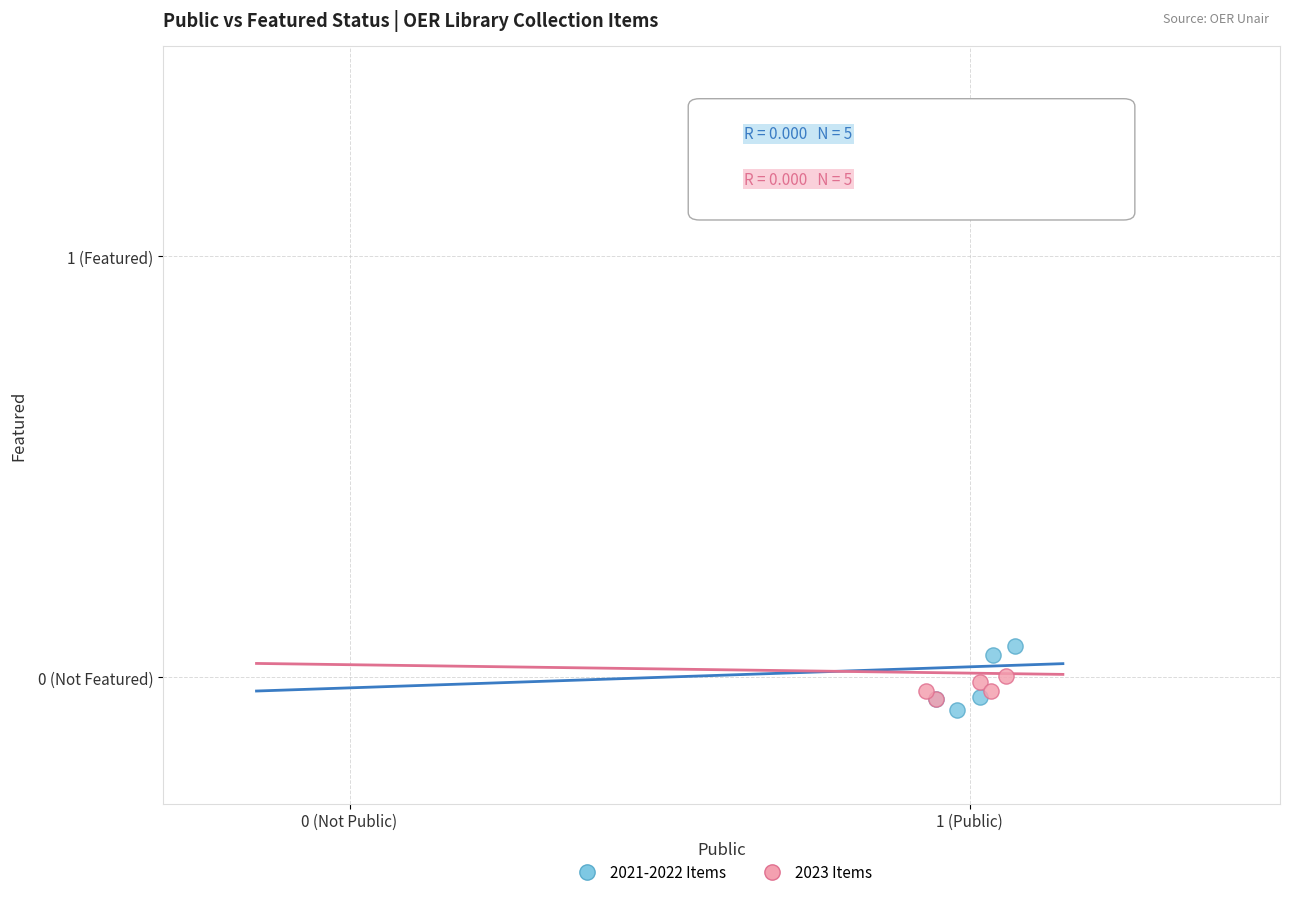

What are all the series names shown in the legend?

2021-2022 Items, 2023 Items